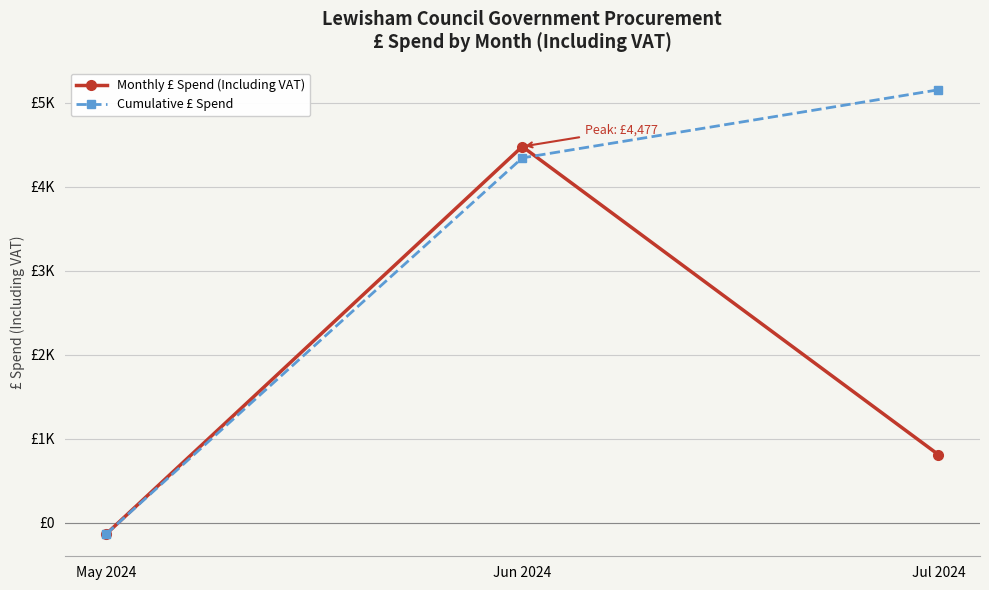

At May 2024, list the series in order from smallest to largest.

Monthly £ Spend (Including VAT), Cumulative £ Spend